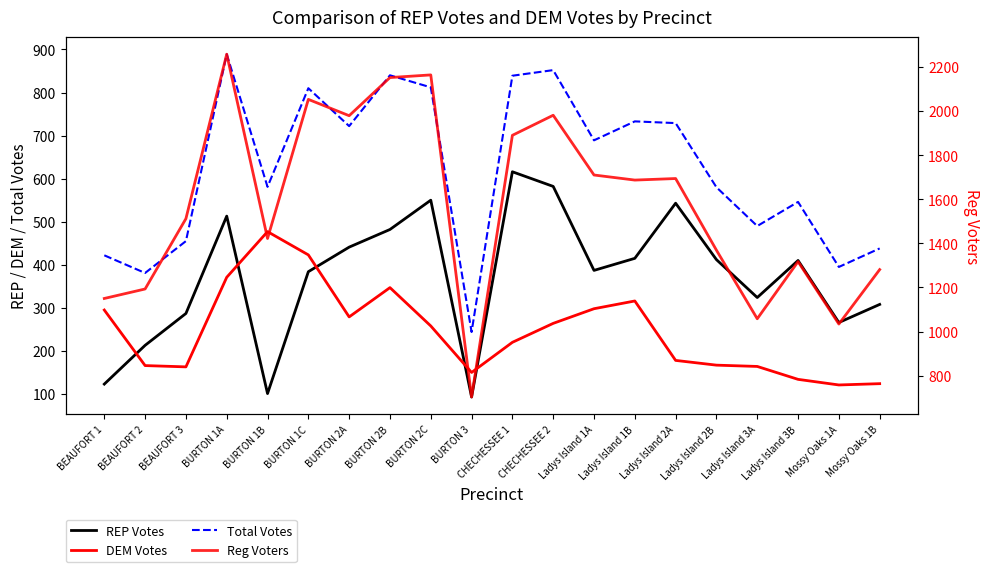

How many data points in Reg Voters are less than 1687?

10